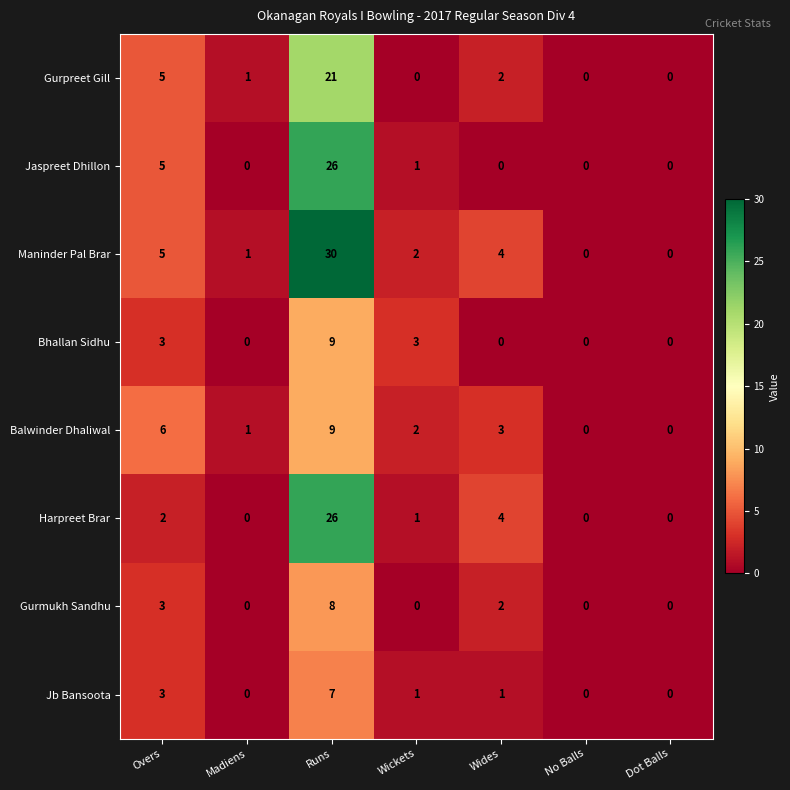

Which series has the largest total across all categories?

Maninder Pal Brar